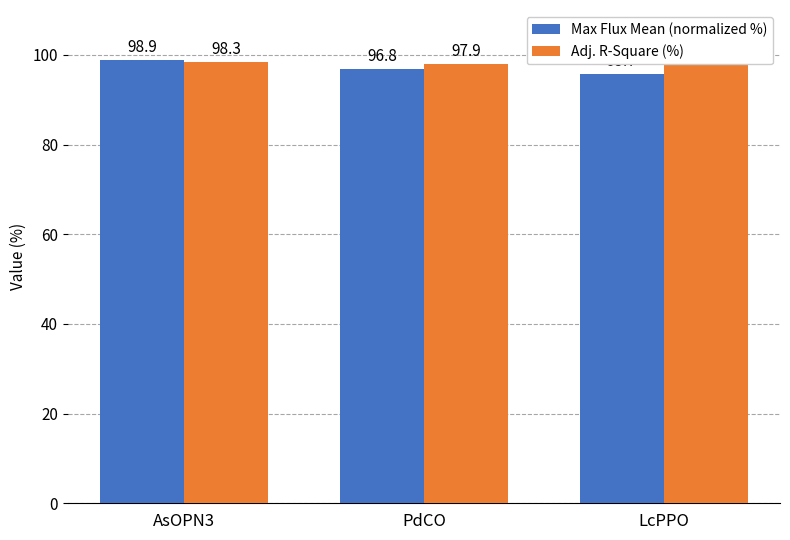

Is it true that Adj. R-Square (%) equals 98.3 at AsOPN3?

True